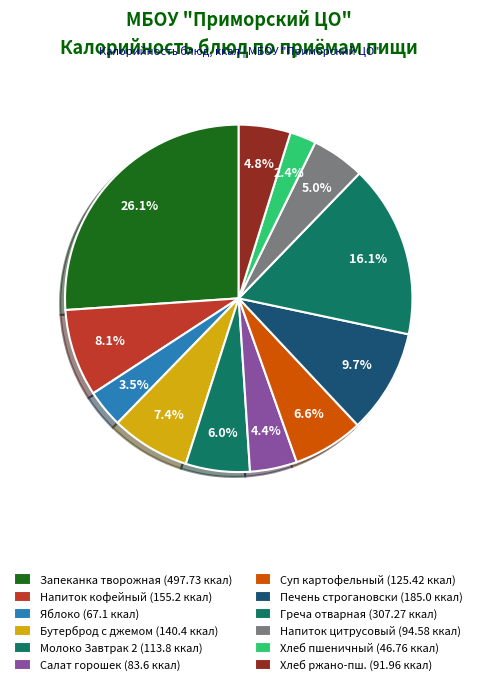

Count the number of slices in the pie.

12